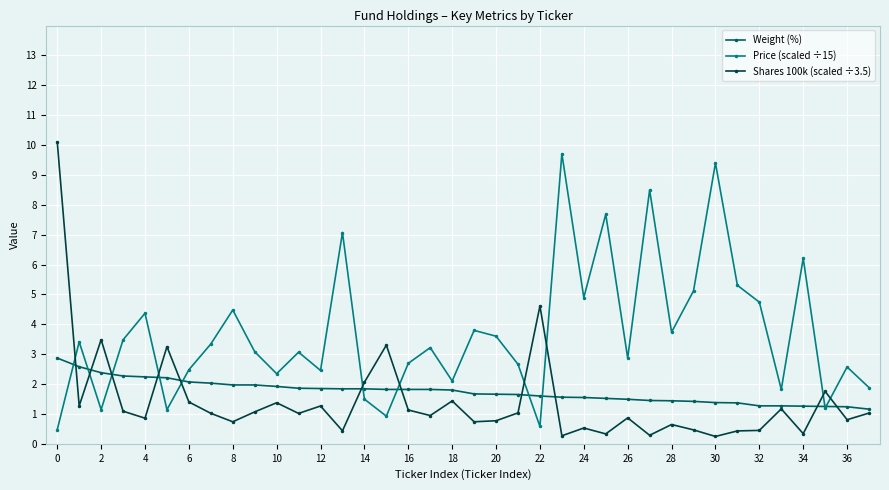

Which series has the largest total across all categories?

Price (scaled ÷15)